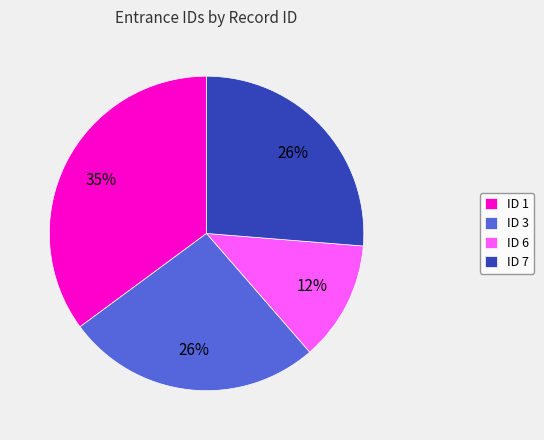

Does ID 6 account for over 50% of the chart?

No